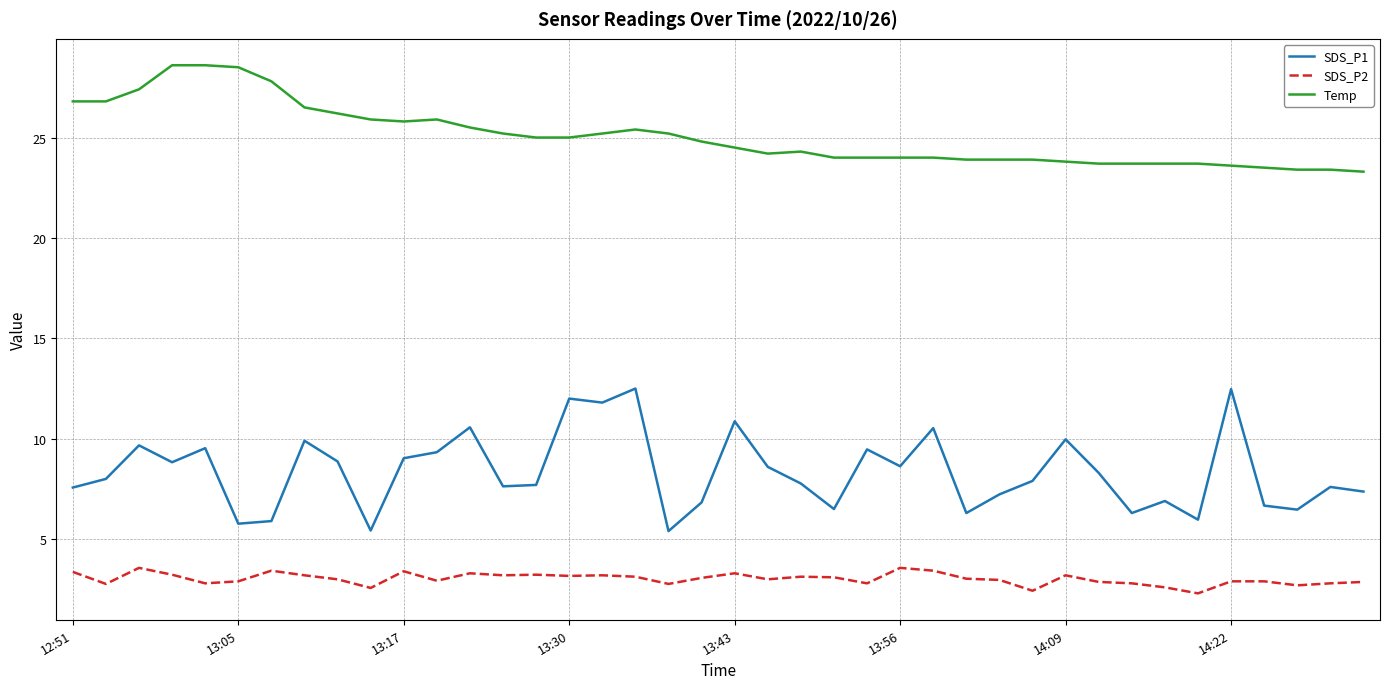

Which series has the largest total across all categories?

Temp